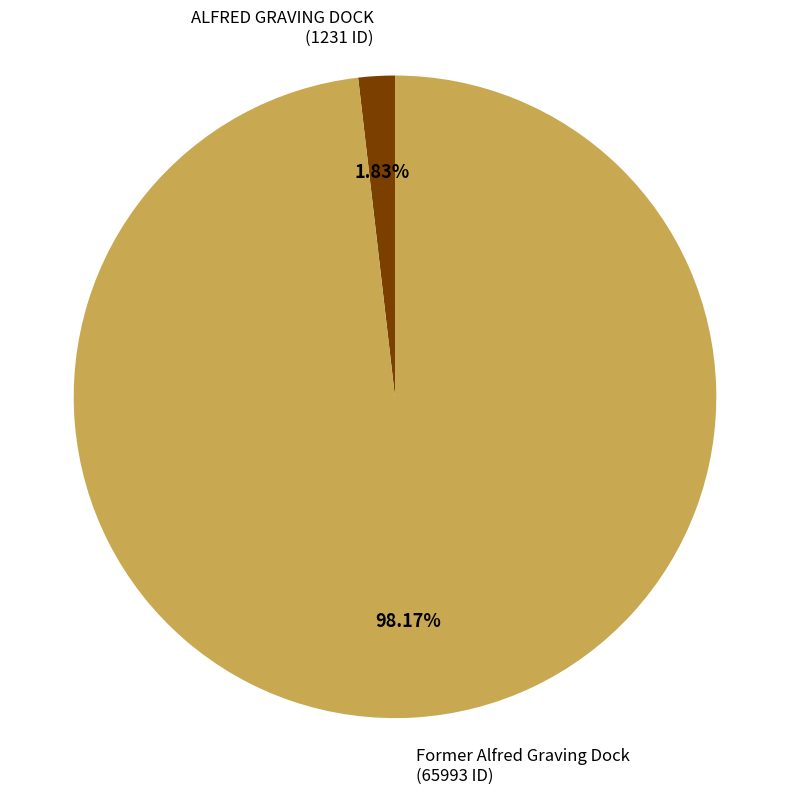

Rank the categories by value from lowest to highest.

ALFRED GRAVING DOCK, Former Alfred Graving Dock